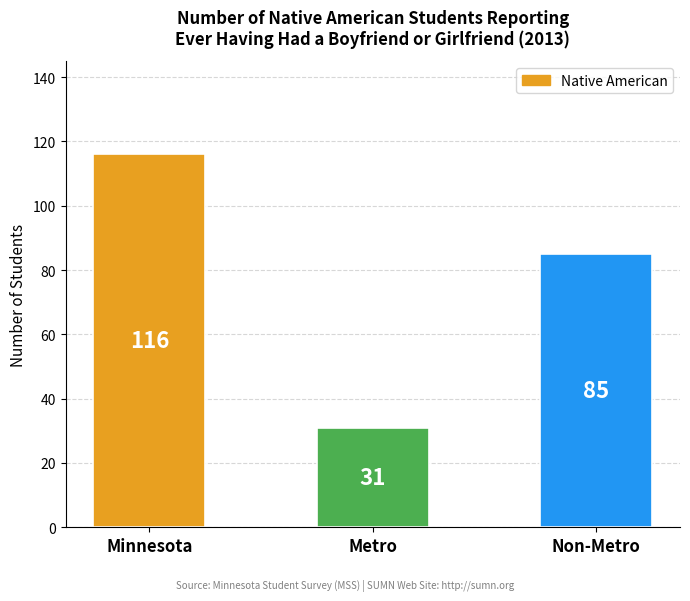

What is the change in value from Metro to Non-Metro?

+54